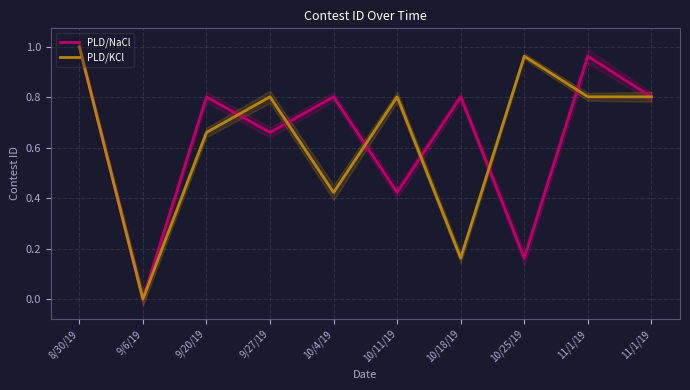

Where do PLD/KCl and PLD/NaCl first cross each other?

9/20/19 and 9/27/19